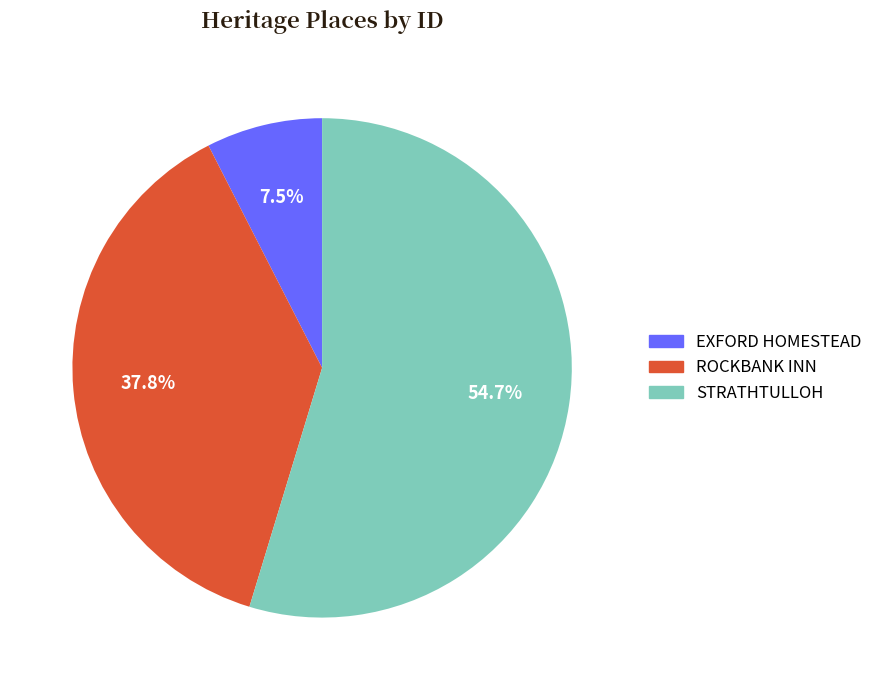

Is EXFORD HOMESTEAD the majority of the pie?

No